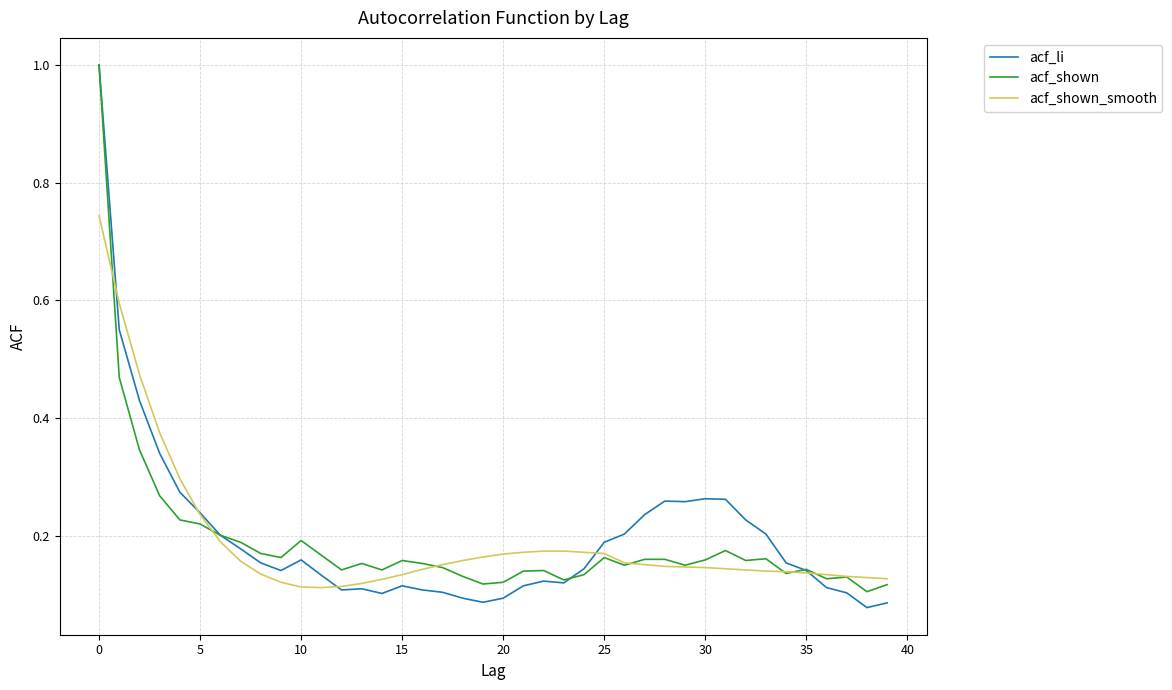

What is the maximum value for acf_li?

1.0